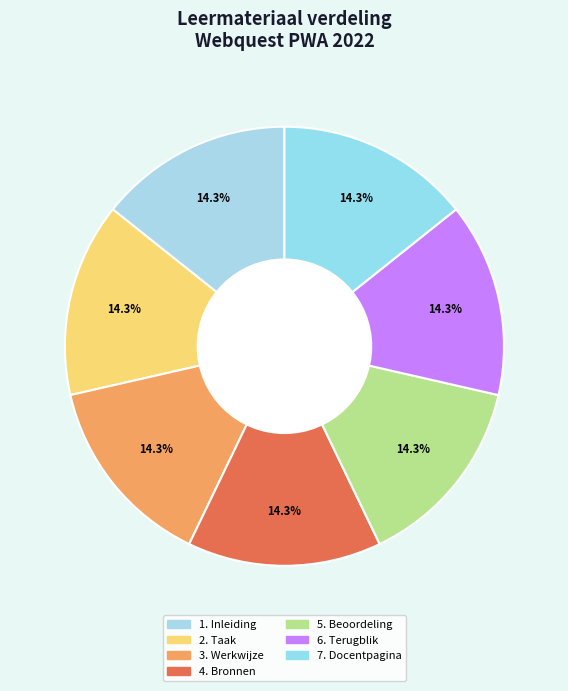

Count the number of slices in the pie.

7